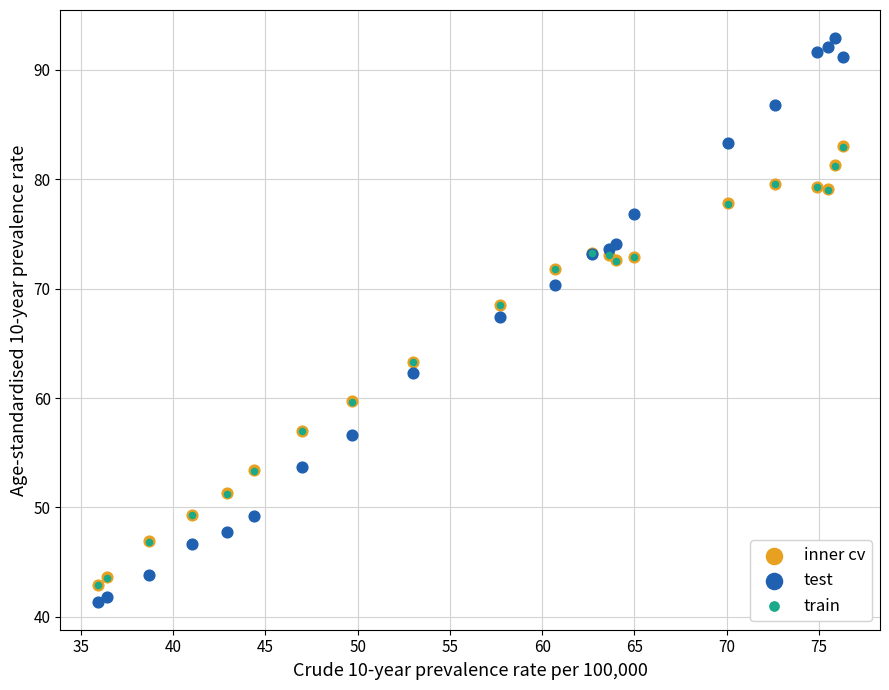

Which series has the widest spread of Y values?

test